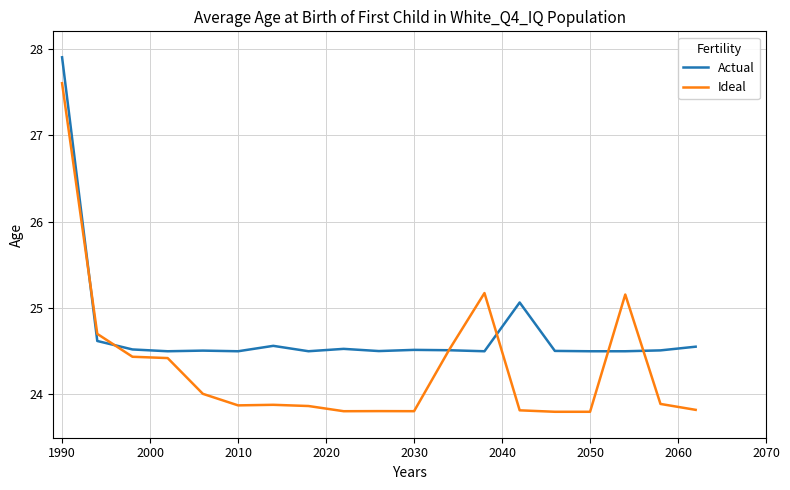

List the series in order of their overall mean, lowest first.

Ideal, Actual